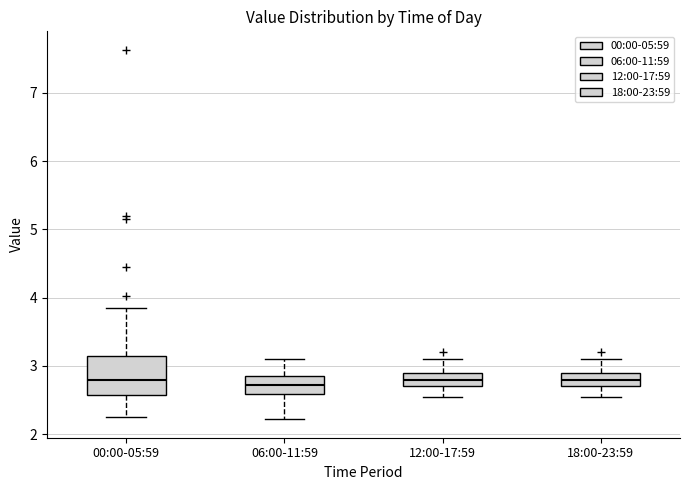

Reading left to right, read every box against the y-axis: the position of its median line, the range the box covers, and the ends of its whiskers. The values are not printed on the chart, so give them approximately, as read against the axis.

00:00-05:59: median 2.8, box 2.6 to 3.2, whiskers 2.3 to 3.9
06:00-11:59: median 2.7, box 2.6 to 2.9, whiskers 2.2 to 3.1
12:00-17:59: median 2.8, box 2.7 to 2.9, whiskers 2.6 to 3.1
18:00-23:59: median 2.8, box 2.7 to 2.9, whiskers 2.6 to 3.1